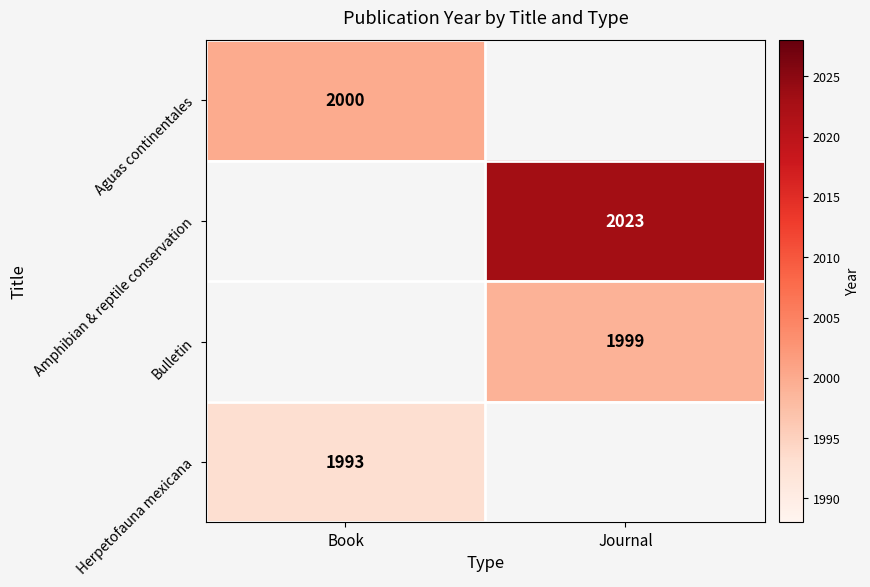

What is the smallest value displayed?

1993.0